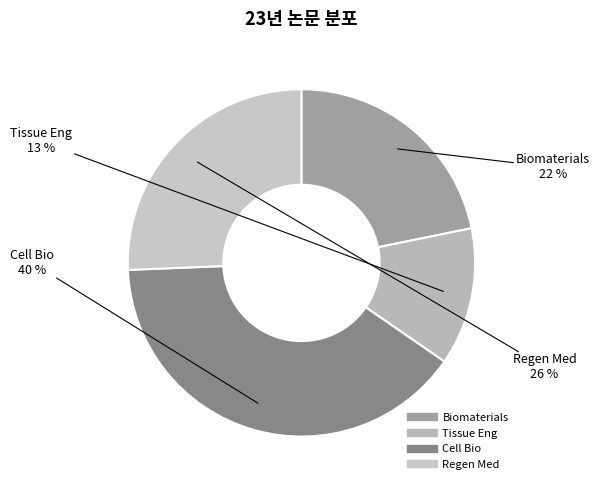

What is the smallest slice in the pie chart?

Tissue Eng